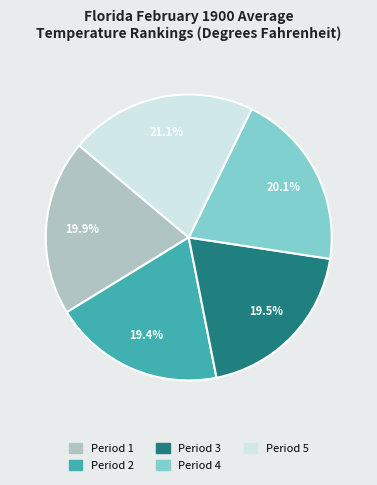

How many segments does this pie chart have?

5